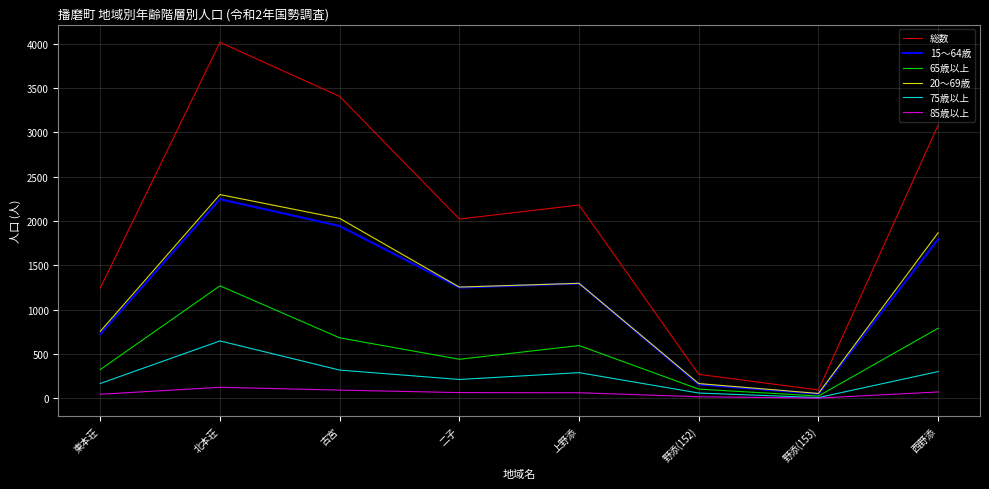

True or false: 85歳以上 and 20～69歳 cross at least once.

False